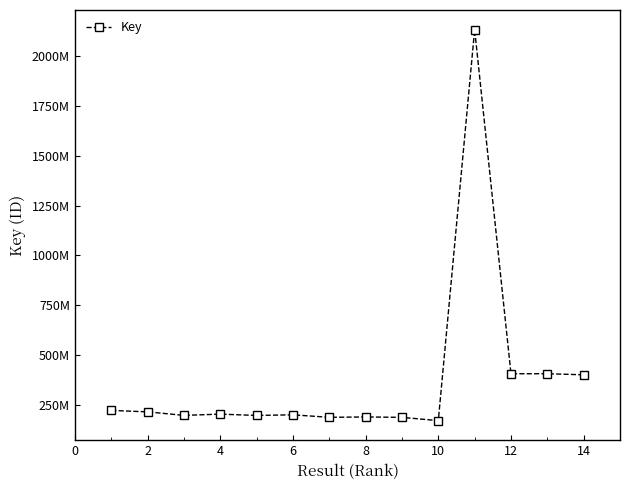

Is this an area chart (filled region under the line)?

No